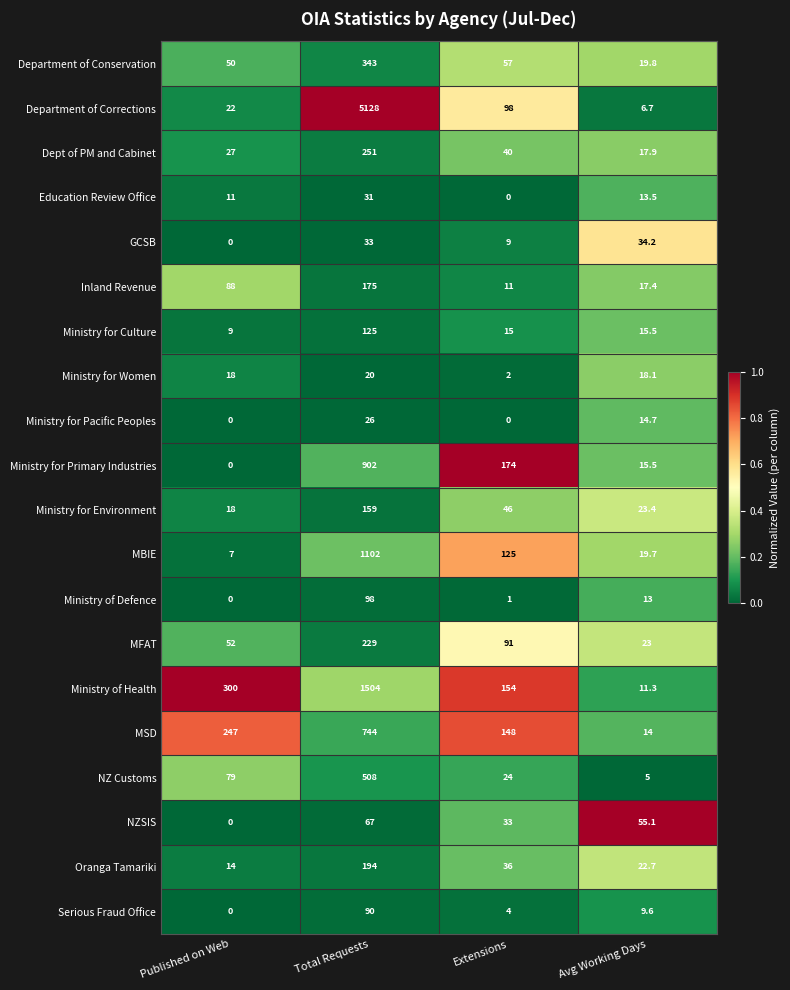

At which category is the sum across all series the highest?

Total Requests